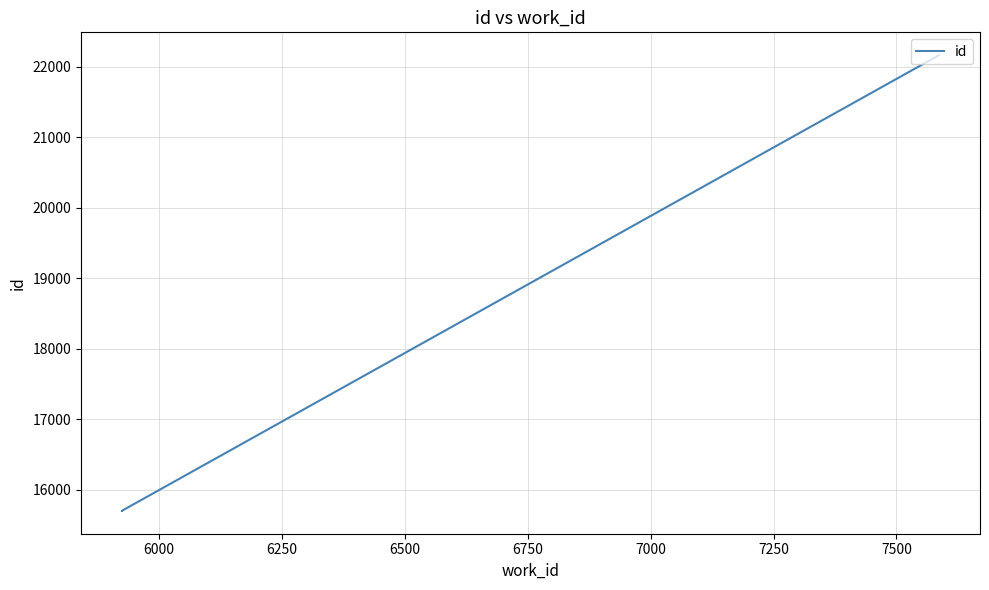

Does the chart have visible grid lines?

Yes